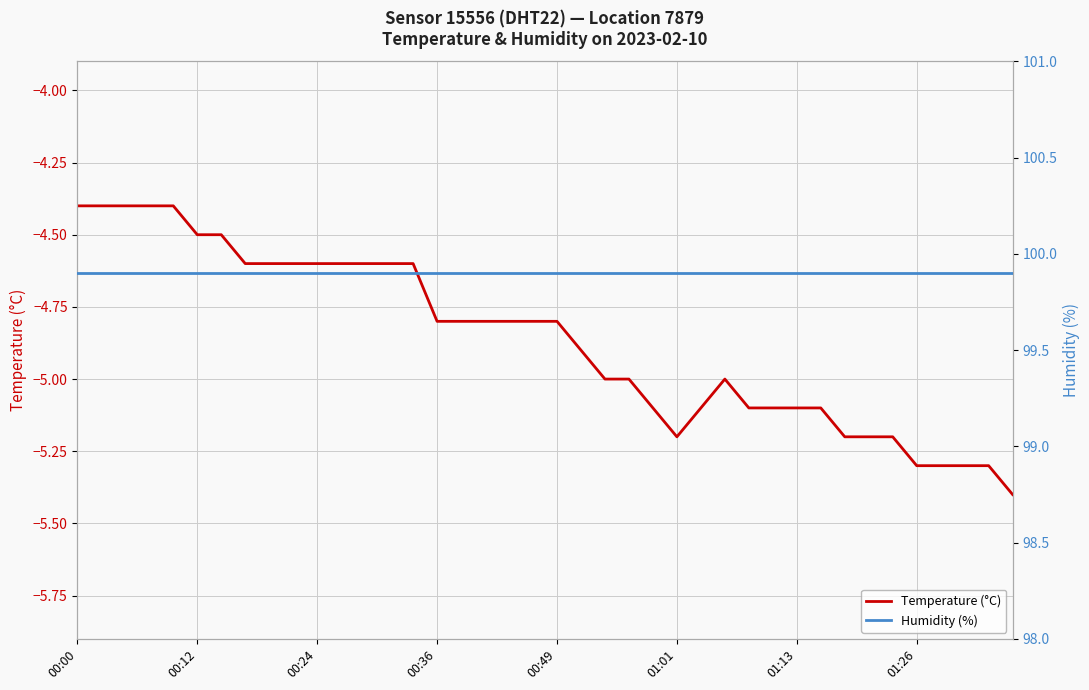

Reading left to right, extract all data points from this chart.

Temperature (°C): -4.4	-4.4	-4.4	-4.4	-4.4	-4.5	-4.5	-4.6	-4.6	-4.6	-4.6	-4.6	-4.6	-4.6	-4.6	-4.8	-4.8	-4.8	-4.8	-4.8	-4.8	-4.9	-5.0	-5.0	-5.1	-5.2	-5.1	-5.0	-5.1	-5.1	-5.1	-5.1	-5.2	-5.2	-5.2	-5.3	-5.3	-5.3	-5.3	-5.4
Humidity (%): 99.9	99.9	99.9	99.9	99.9	99.9	99.9	99.9	99.9	99.9	99.9	99.9	99.9	99.9	99.9	99.9	99.9	99.9	99.9	99.9	99.9	99.9	99.9	99.9	99.9	99.9	99.9	99.9	99.9	99.9	99.9	99.9	99.9	99.9	99.9	99.9	99.9	99.9	99.9	99.9